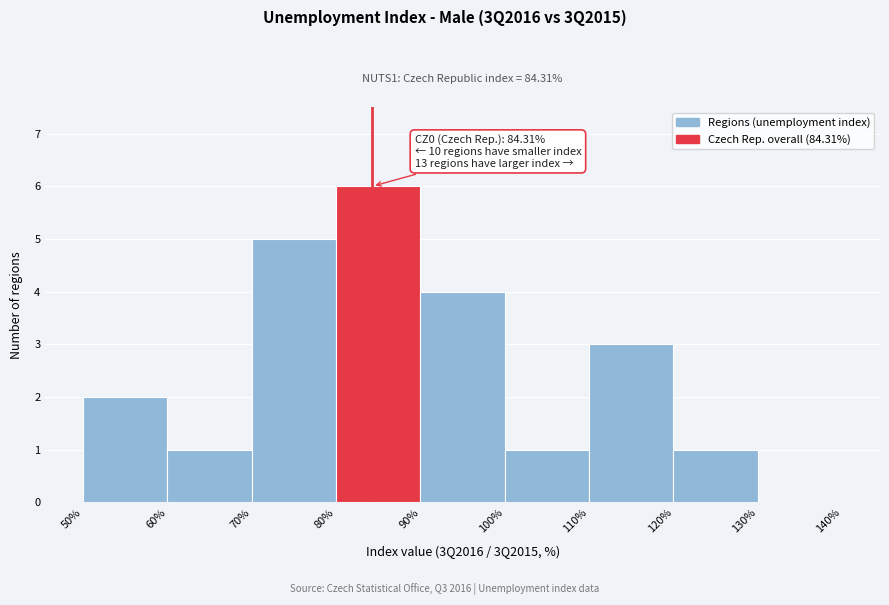

Which range on the x-axis has the tallest bar?

80% to 90%